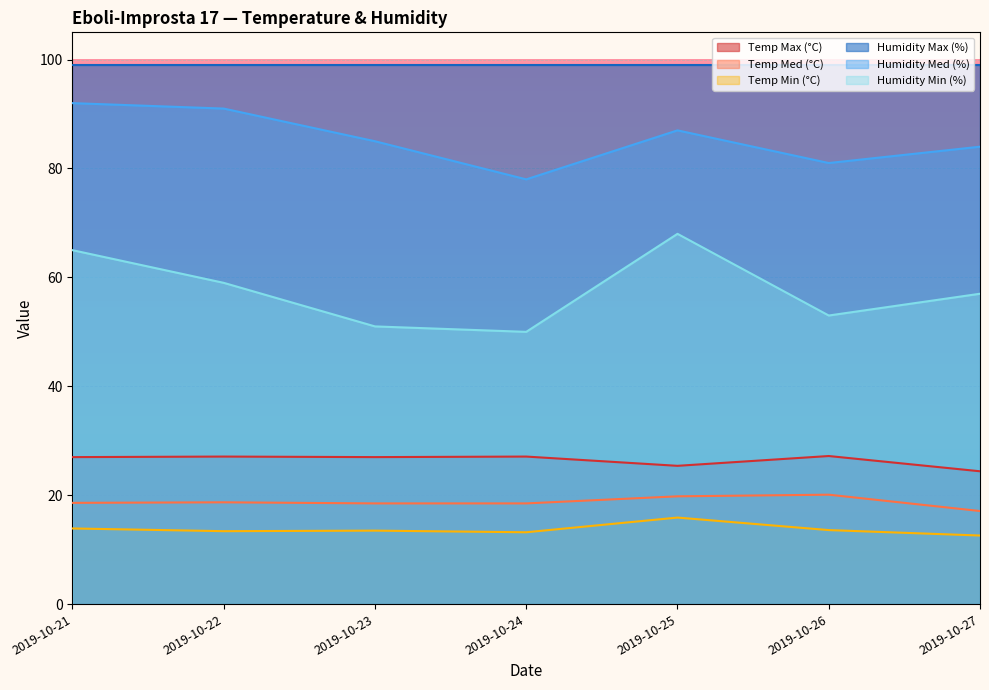

At which category is the sum across all series the highest?

2019-10-21